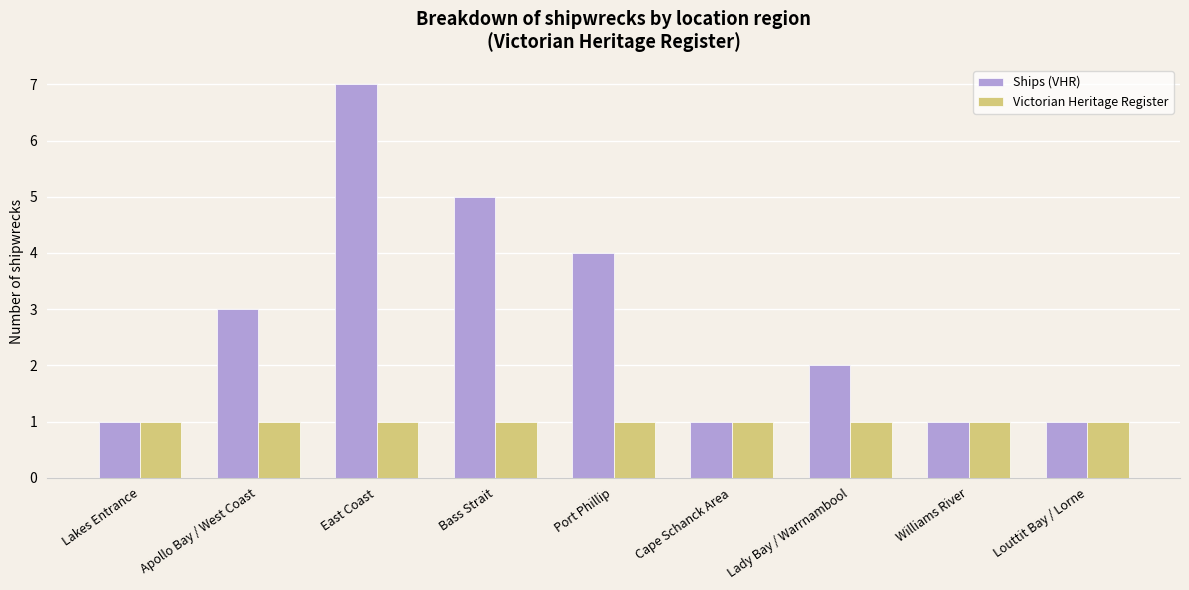

Is it true that Ships (VHR) equals 2 at Lady Bay / Warrnambool?

True